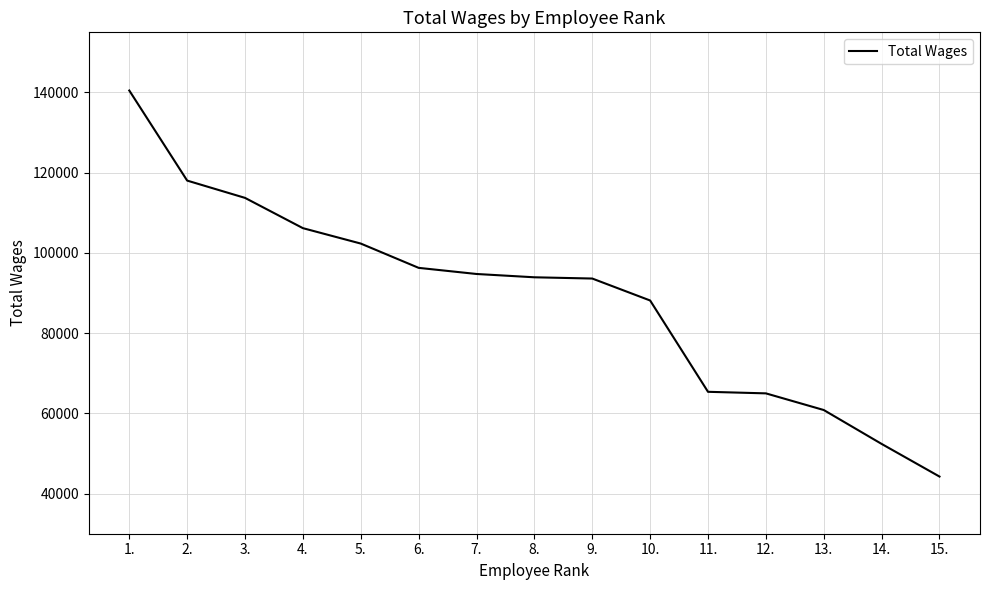

What is the approximate value at 2., to the nearest 50?

118050